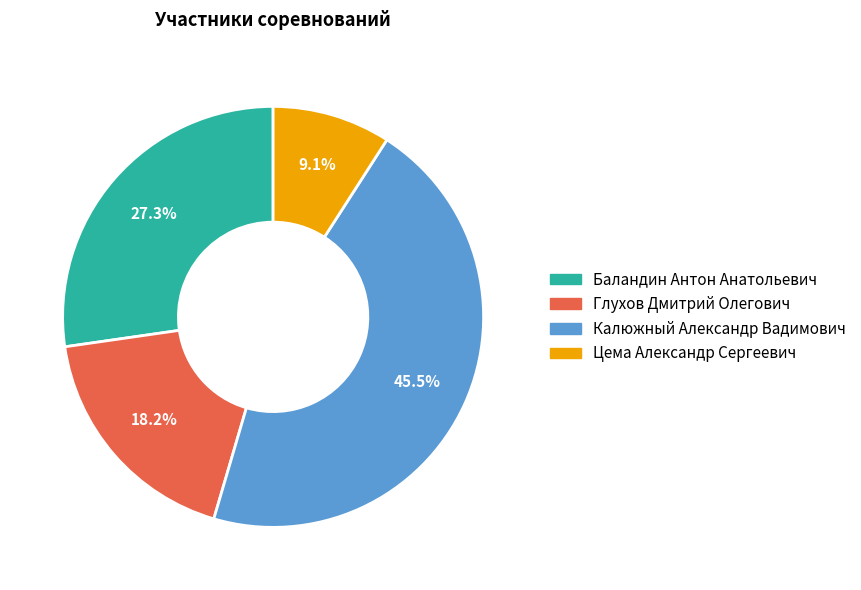

To the nearest percent, what is the average slice percentage?

25%